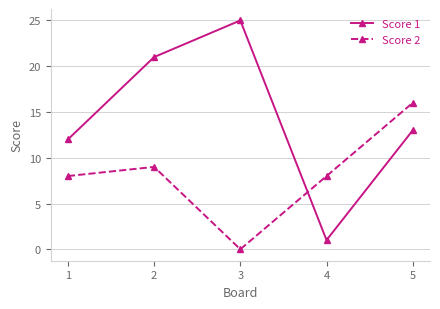

At which label is Score 1 closest to 13?

5